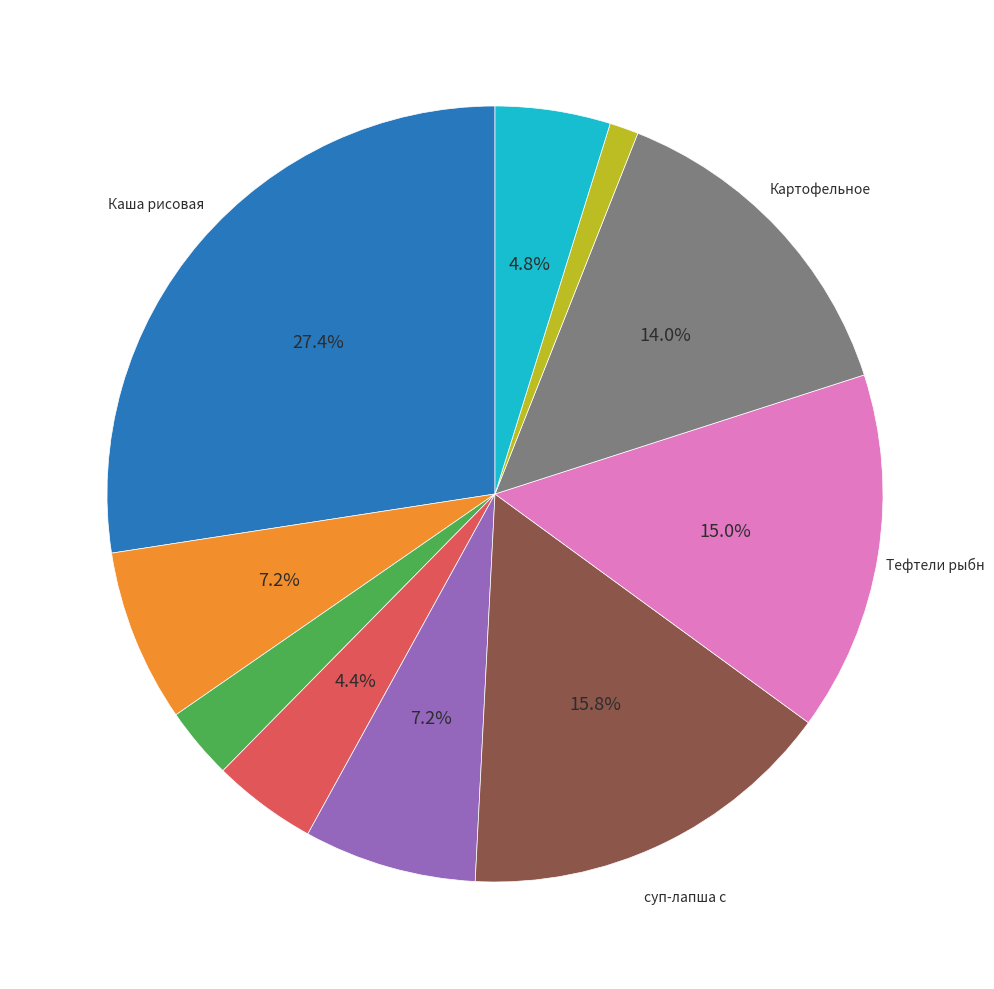

How many segments does this pie chart have?

10